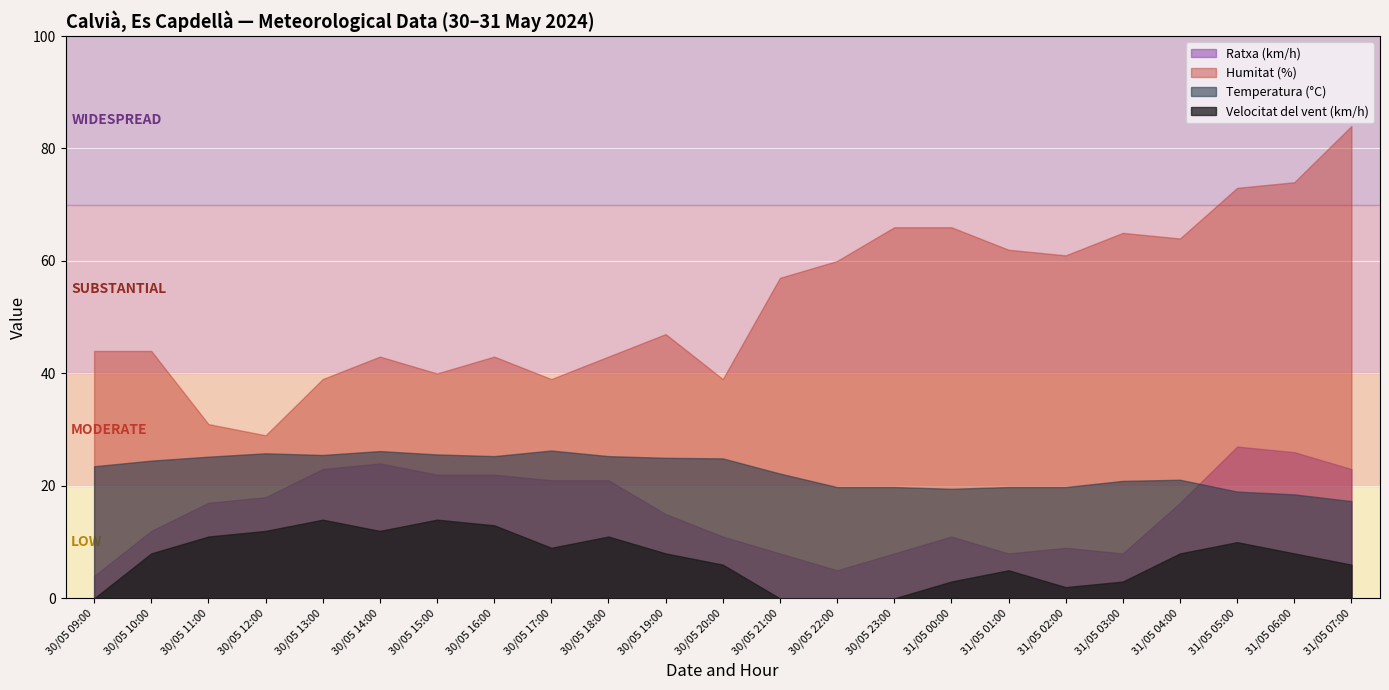

Which series has the largest range (max minus min)?

Humitat (%)